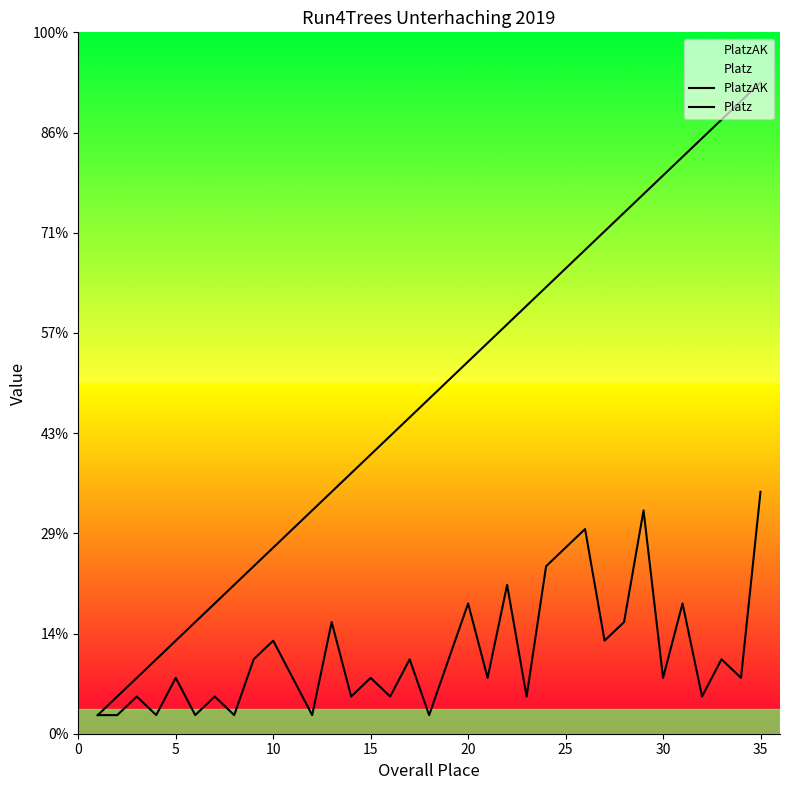

True or false: PlatzAK and Platz cross at least once.

False